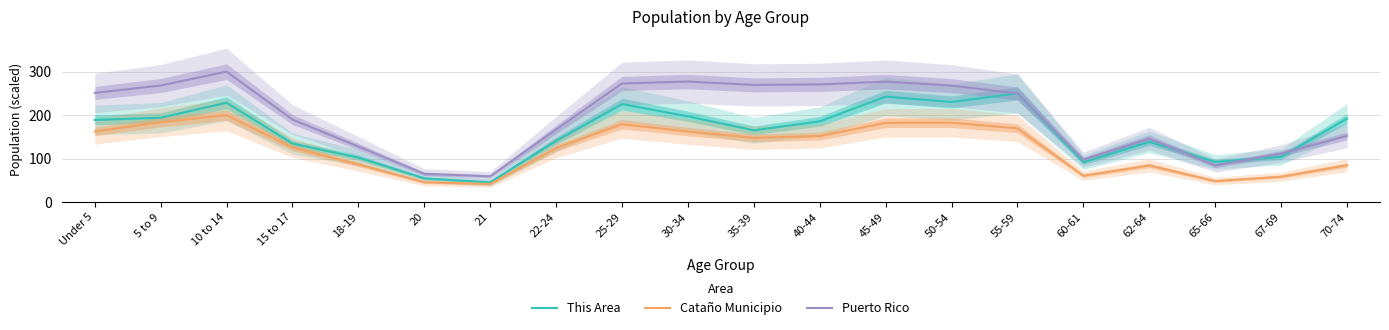

At which category does Cataño Municipio reach its first local peak?

10 to 14